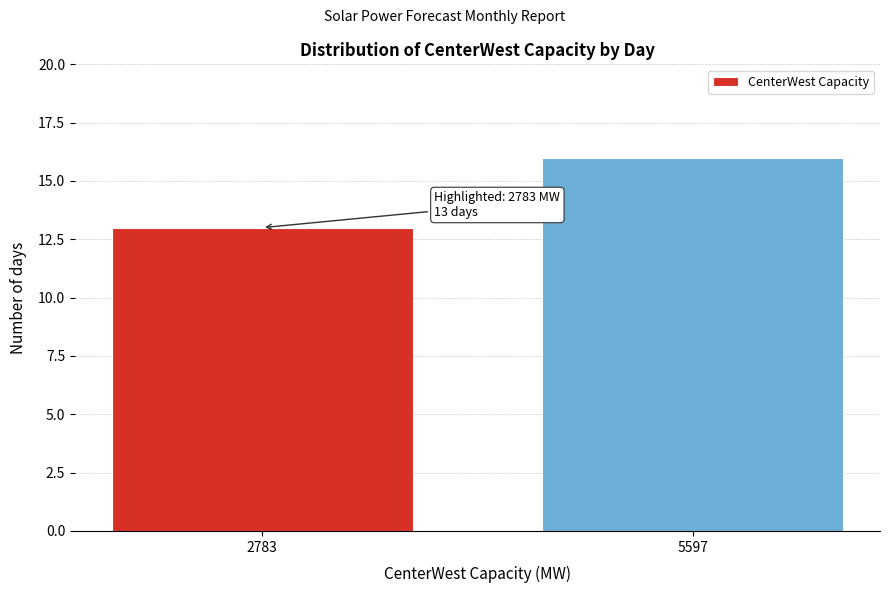

Reading right to left, transcribe all the data shown in this chart.

5597=16	2783=13